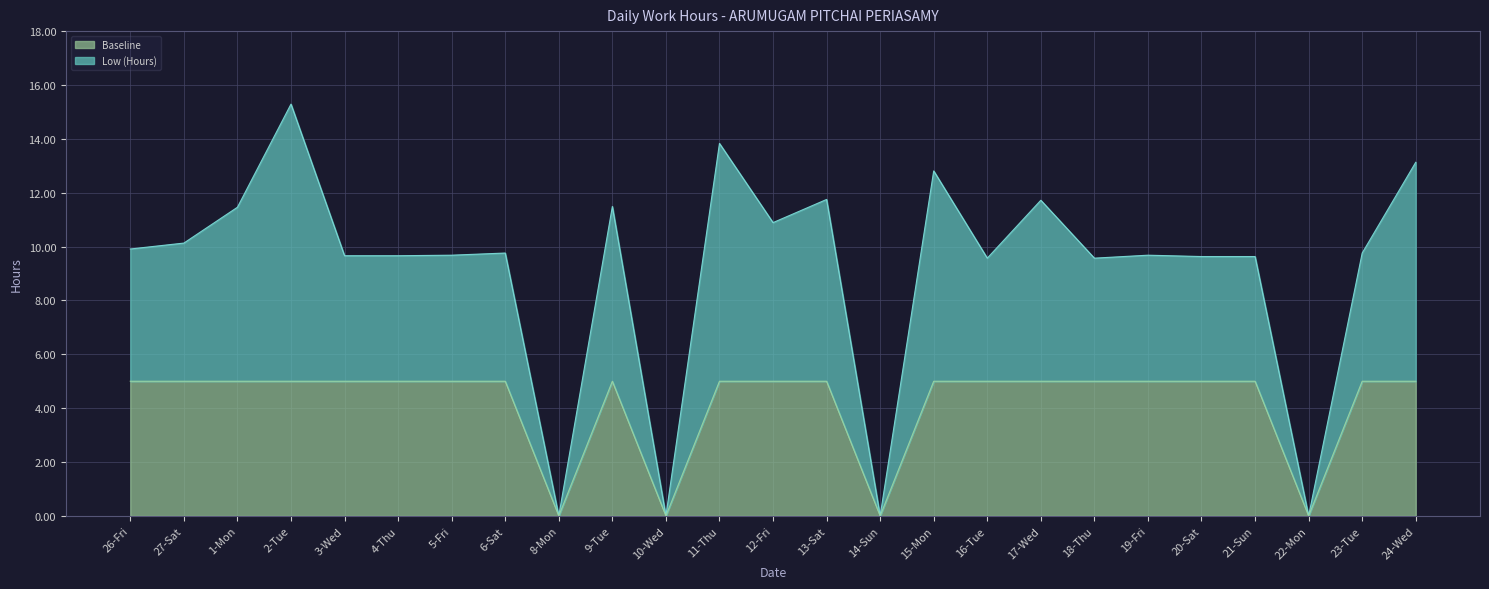

List the series in order of their peak value, highest first.

Low (Hours), Baseline